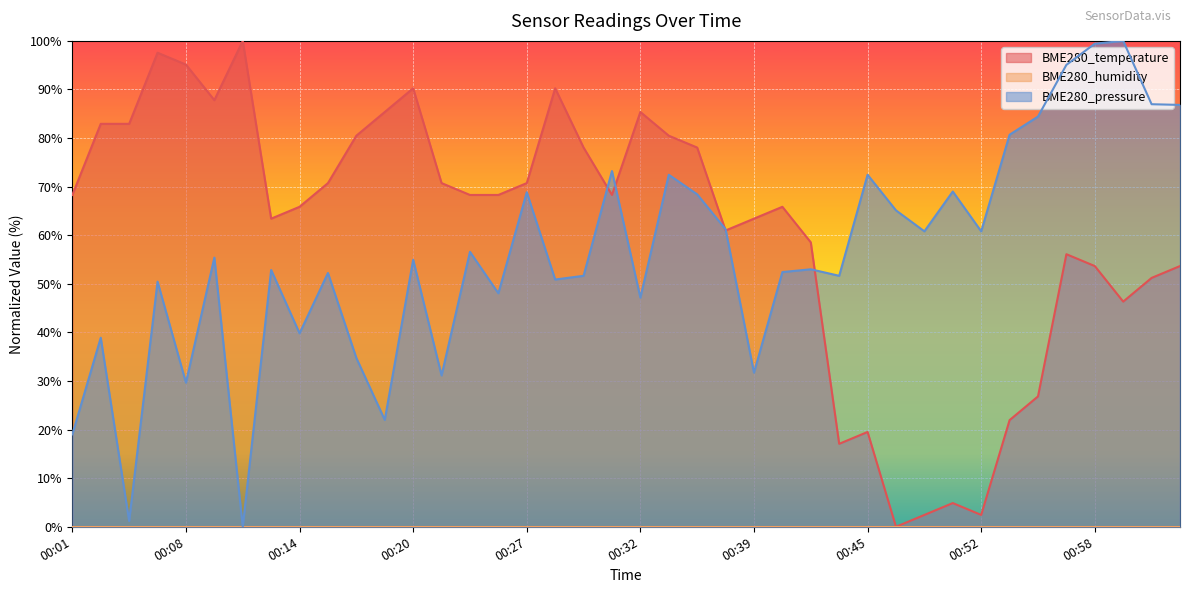

How many intersections are there between BME280_pressure and BME280_temperature?

5